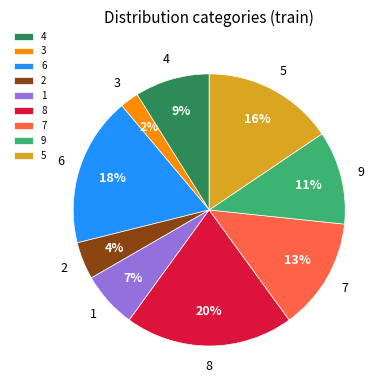

Between 7 and 9, which is larger?

7